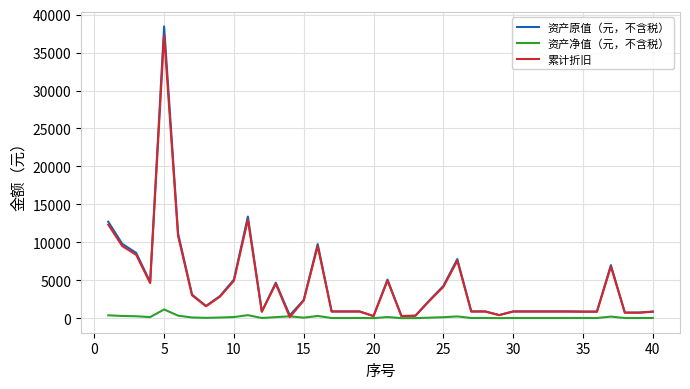

What is the maximum value shown in the chart?

38442.0